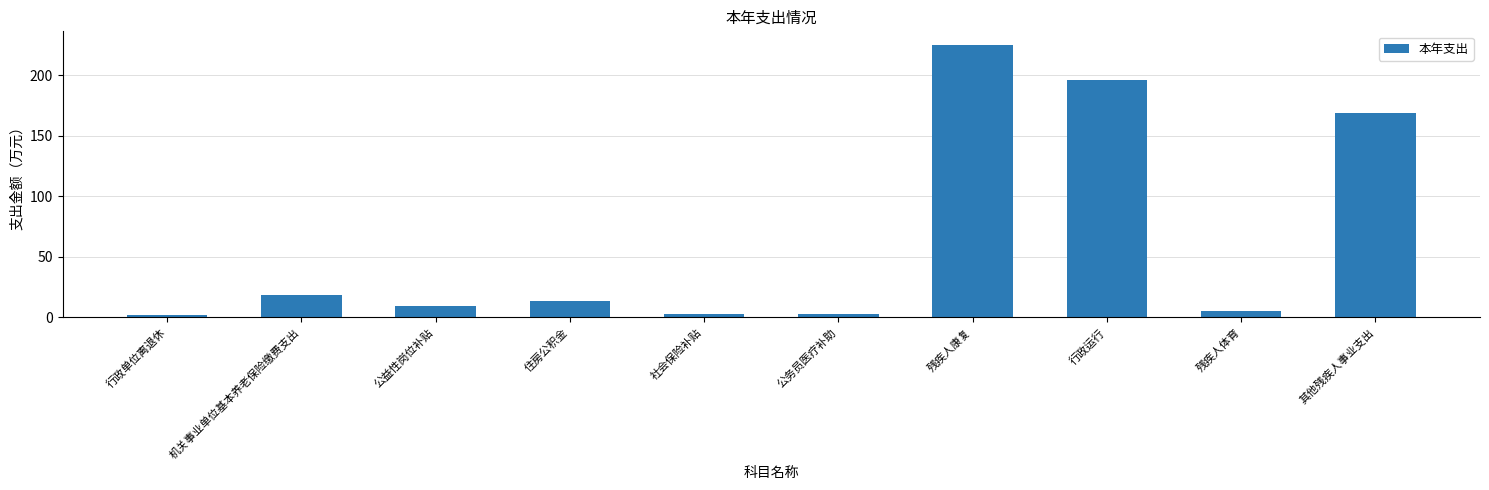

The chart shows a value of 5.5 at 残疾人体育. True or false?

True